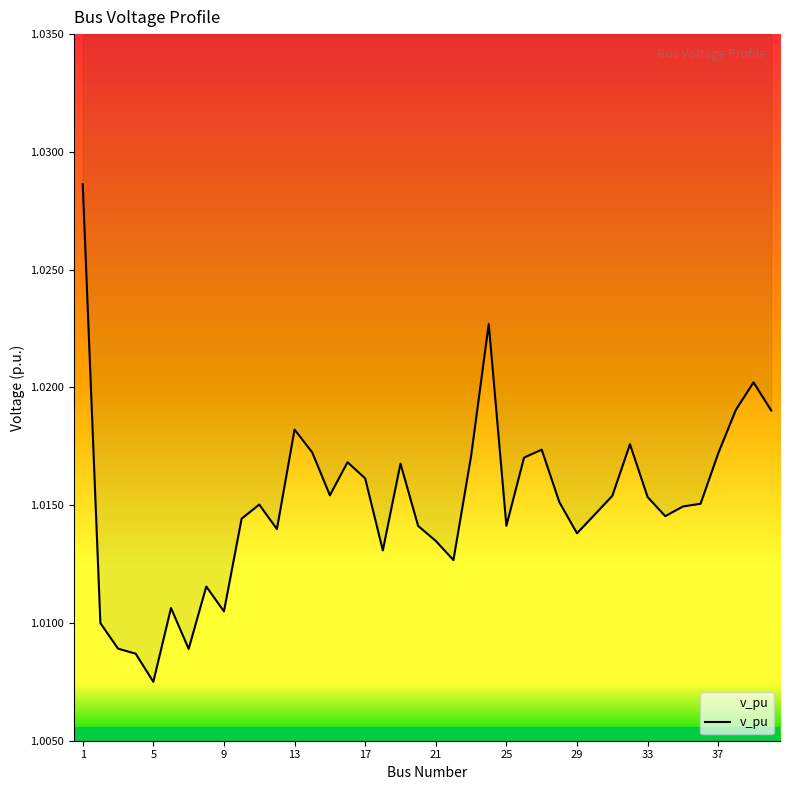

True or false: the data has more than 2 interior local peaks.

True